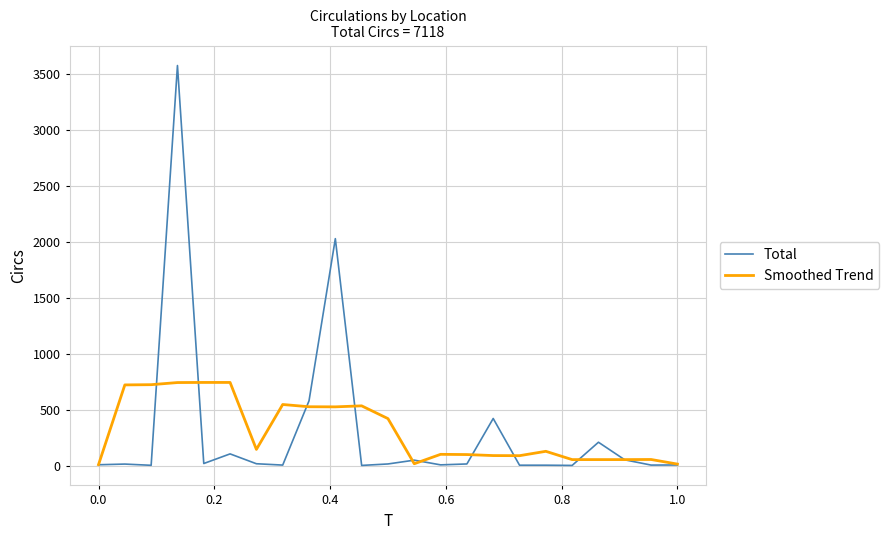

Which series has the widest spread of values?

Total